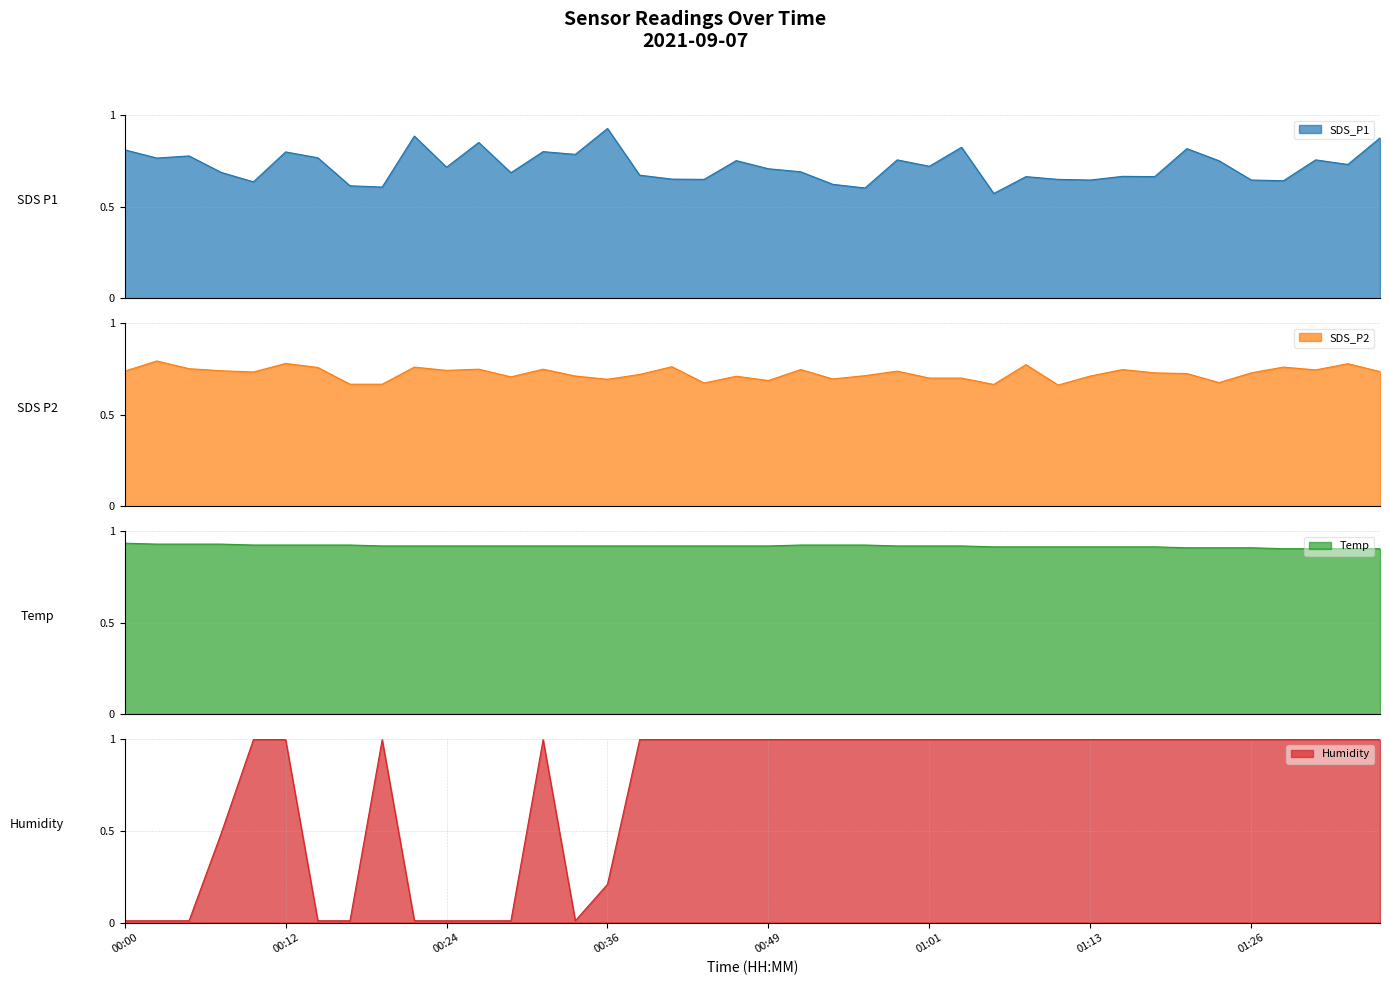

Between 00:00 and 01:01, which series saw the biggest shift?

Humidity